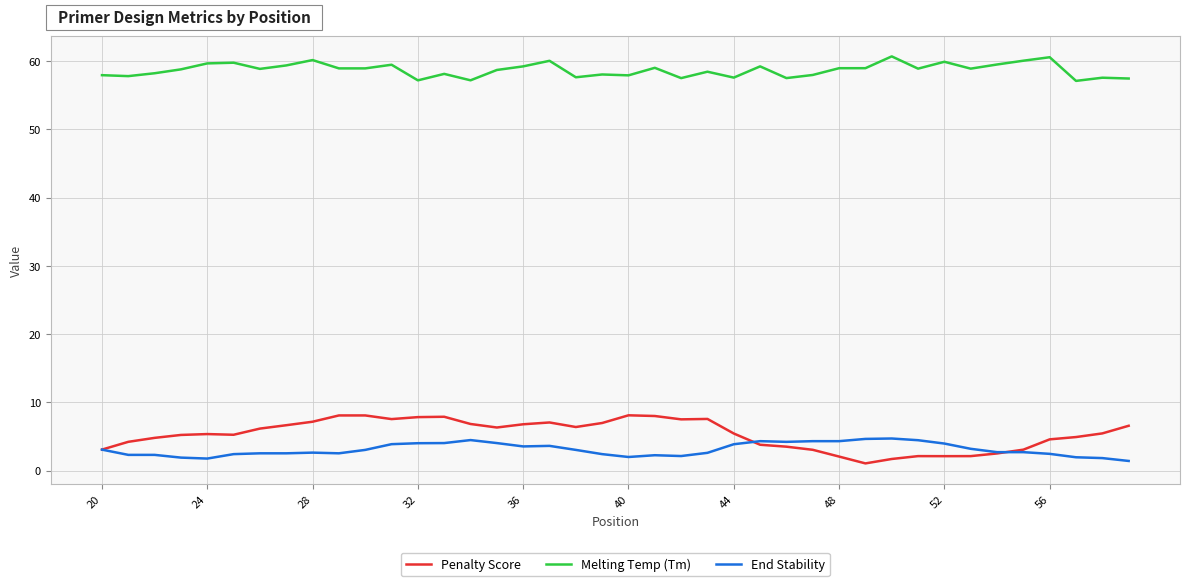

Which series has the largest range (max minus min)?

Penalty Score